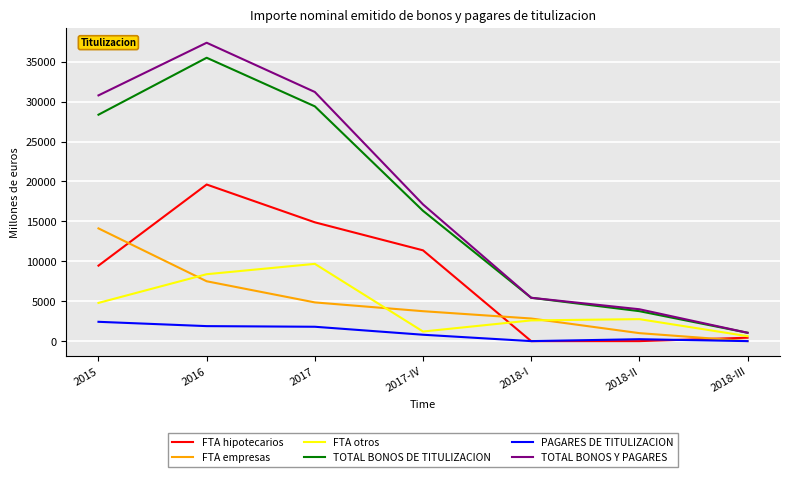

What is the difference between the TOTAL BONOS DE TITULIZACION values at 2018-III and 2018-I?

4382.7